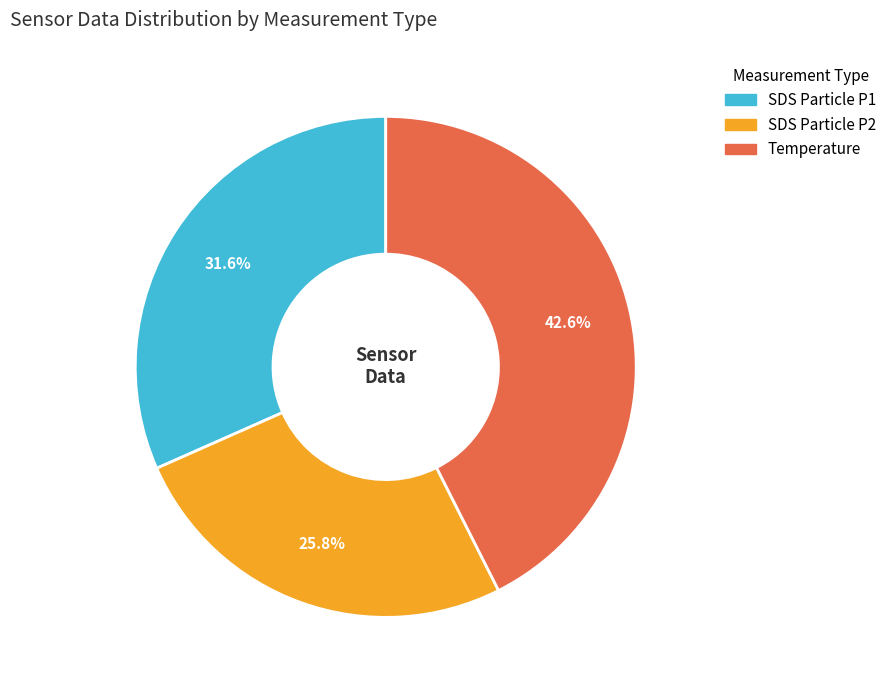

Does any single category account for the majority?

No